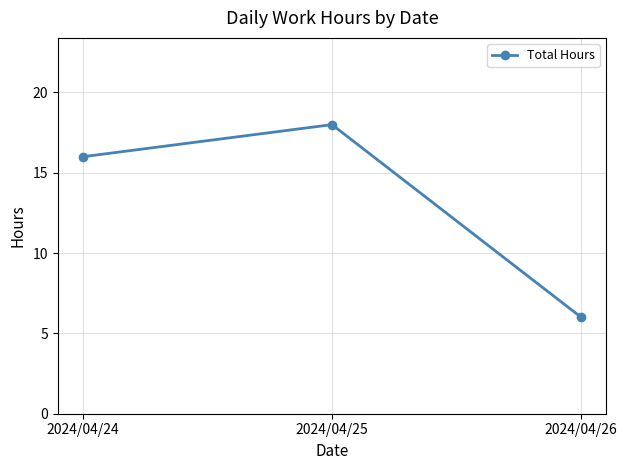

What is the difference between the maximum and minimum values?

12